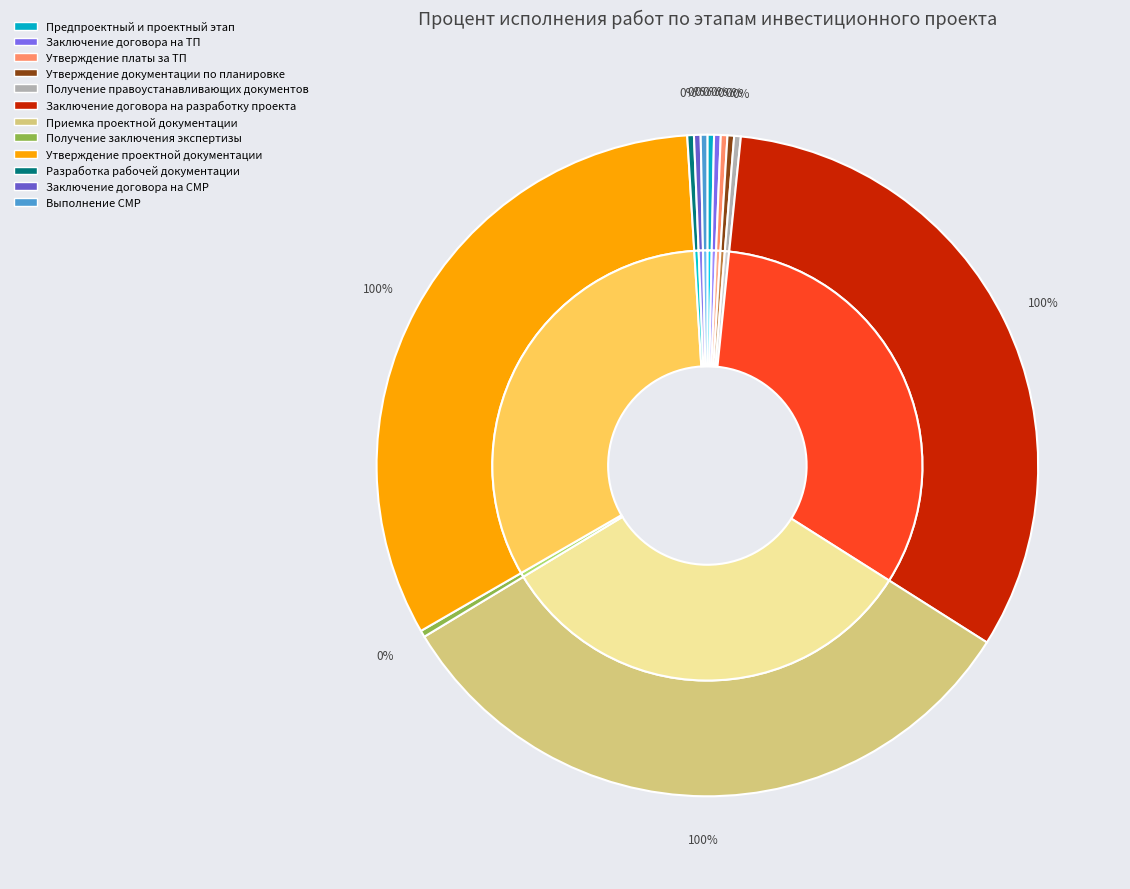

Count the number of slices in the pie.

12